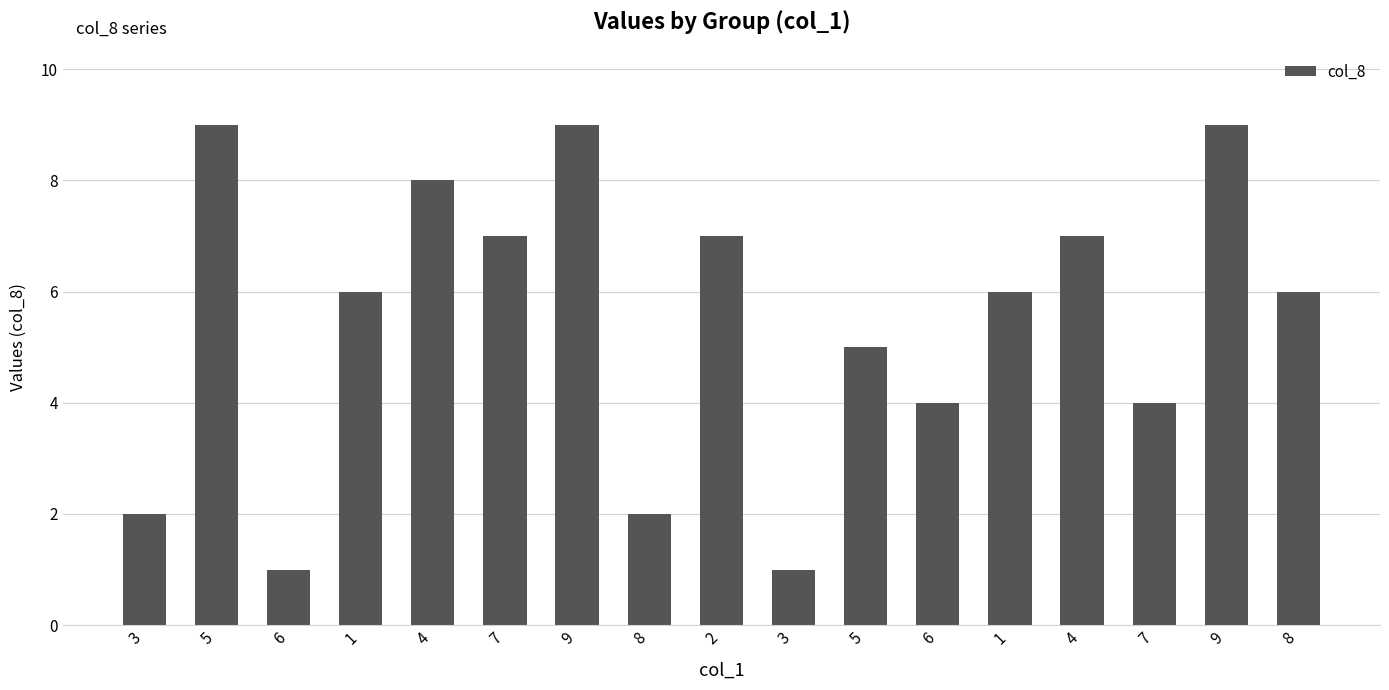

What is the label of the 17th bar from the right?

3